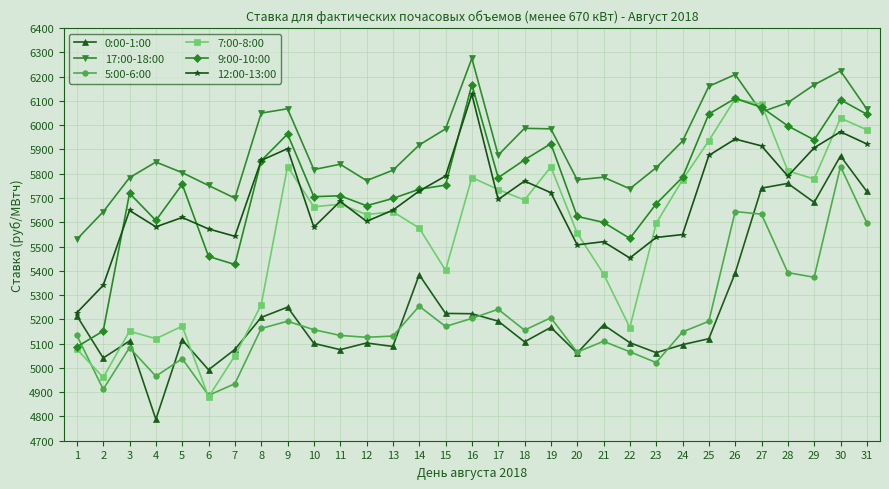

Between 12 and 20, which series saw the biggest shift?

12:00-13:00